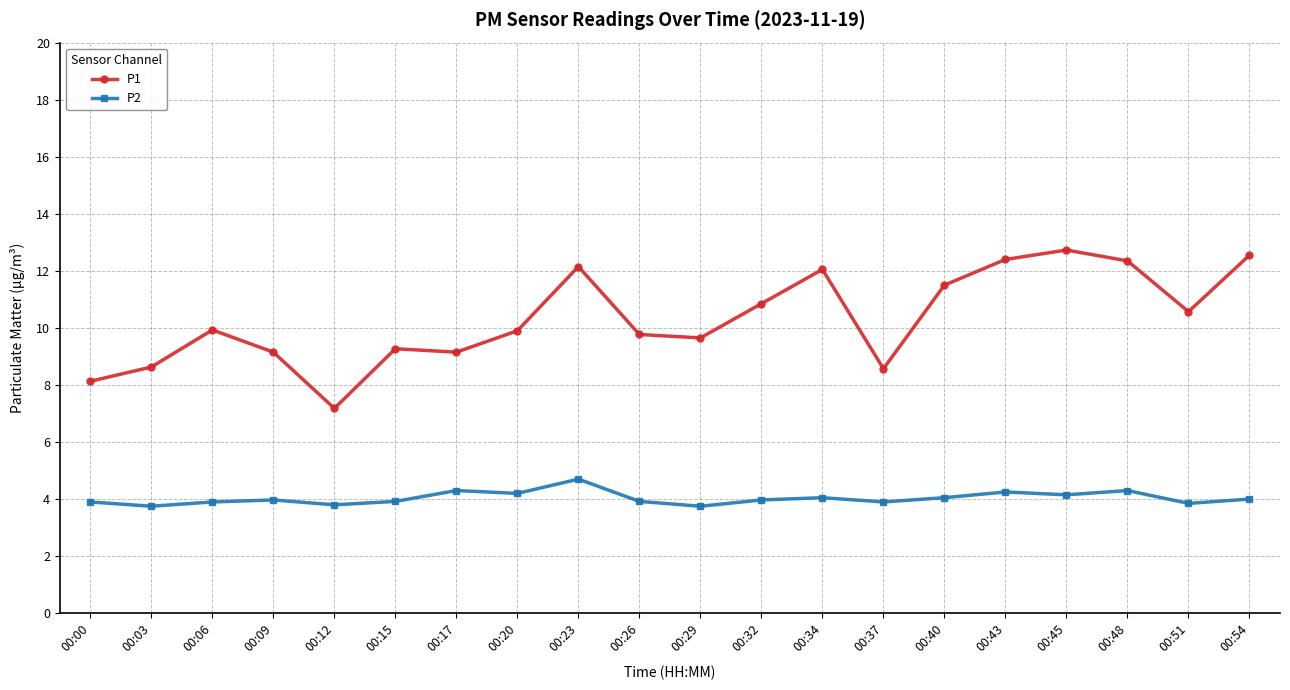

Count the number of categories in the chart.

20